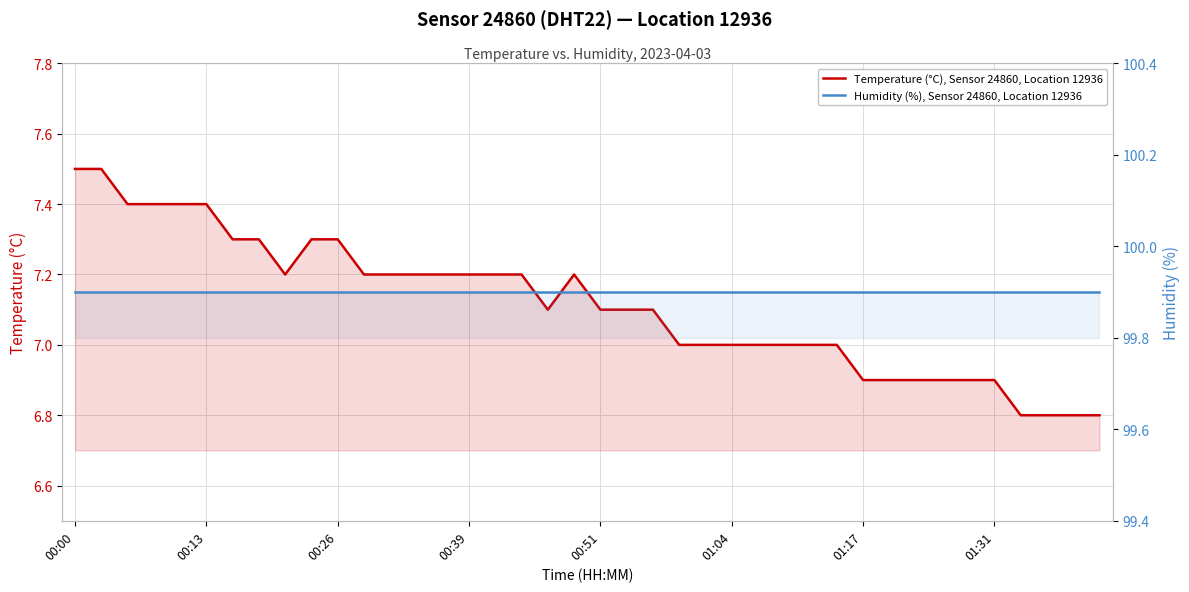

Reading left to right, list all the values displayed in this chart.

Temperature (°C), Sensor 24860, Location 12936: 7.5	7.5	7.4	7.4	7.4	7.4	7.3	7.3	7.2	7.3	7.3	7.2	7.2	7.2	7.2	7.2	7.2	7.2	7.1	7.2	7.1	7.1	7.1	7.0	7.0	7.0	7.0	7.0	7.0	7.0	6.9	6.9	6.9	6.9	6.9	6.9	6.8	6.8	6.8	6.8
Humidity (%), Sensor 24860, Location 12936: 99.9	99.9	99.9	99.9	99.9	99.9	99.9	99.9	99.9	99.9	99.9	99.9	99.9	99.9	99.9	99.9	99.9	99.9	99.9	99.9	99.9	99.9	99.9	99.9	99.9	99.9	99.9	99.9	99.9	99.9	99.9	99.9	99.9	99.9	99.9	99.9	99.9	99.9	99.9	99.9